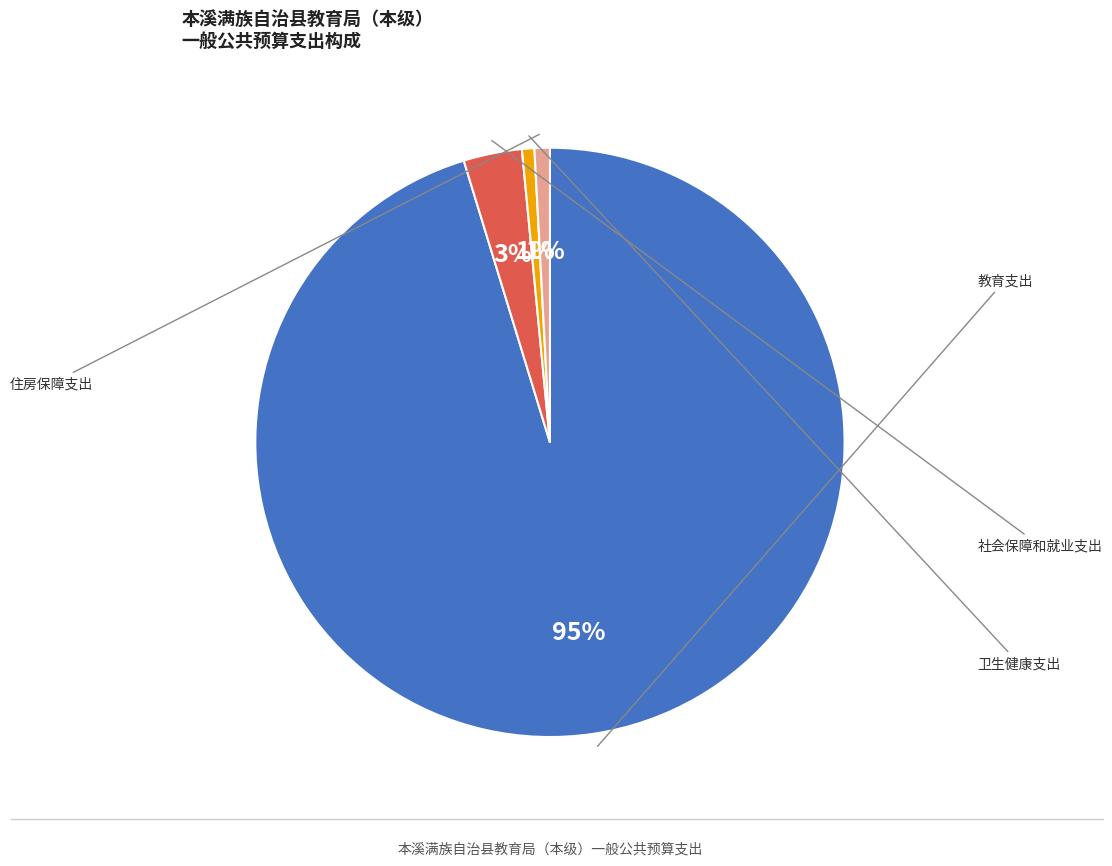

To the nearest percent, what is the average slice percentage?

25%